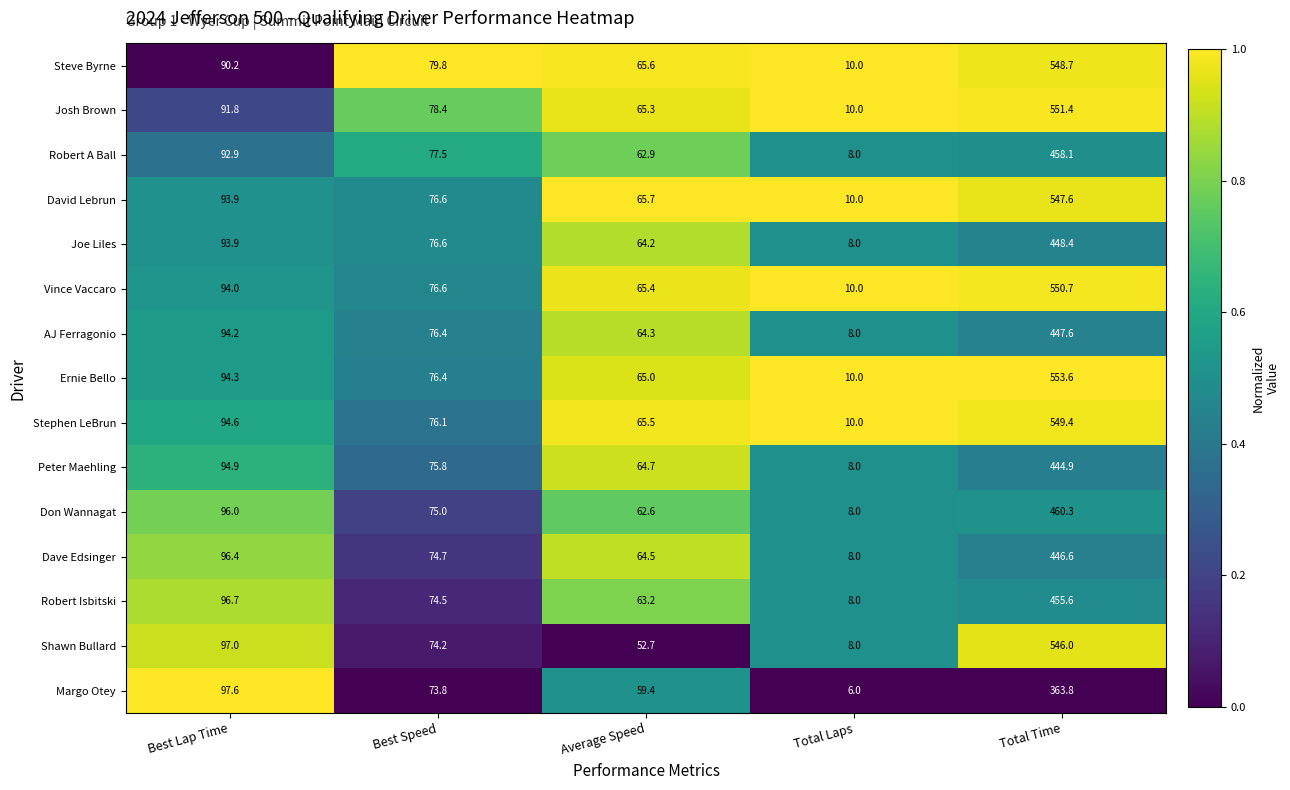

List the labels in order of Margo Otey value, smallest first.

Total Laps, Average Speed, Best Speed, Best Lap Time, Total Time